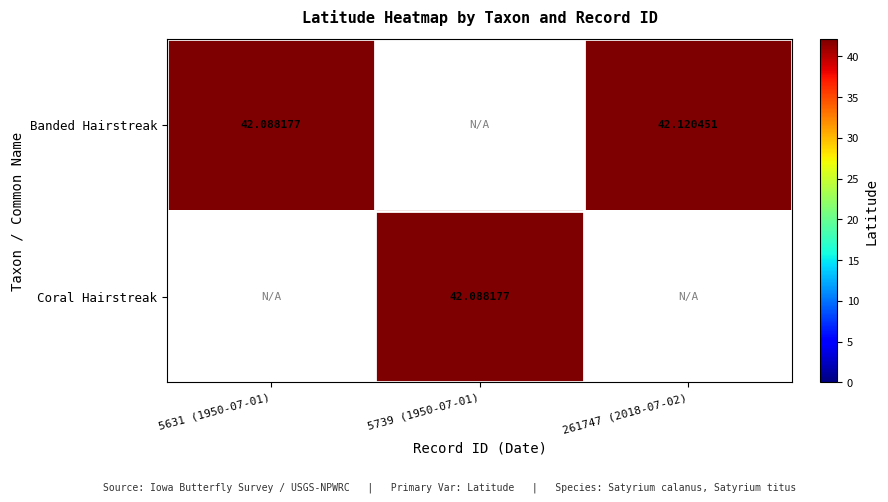

At which category is the sum across all series the highest?

261747 (2018-07-02)